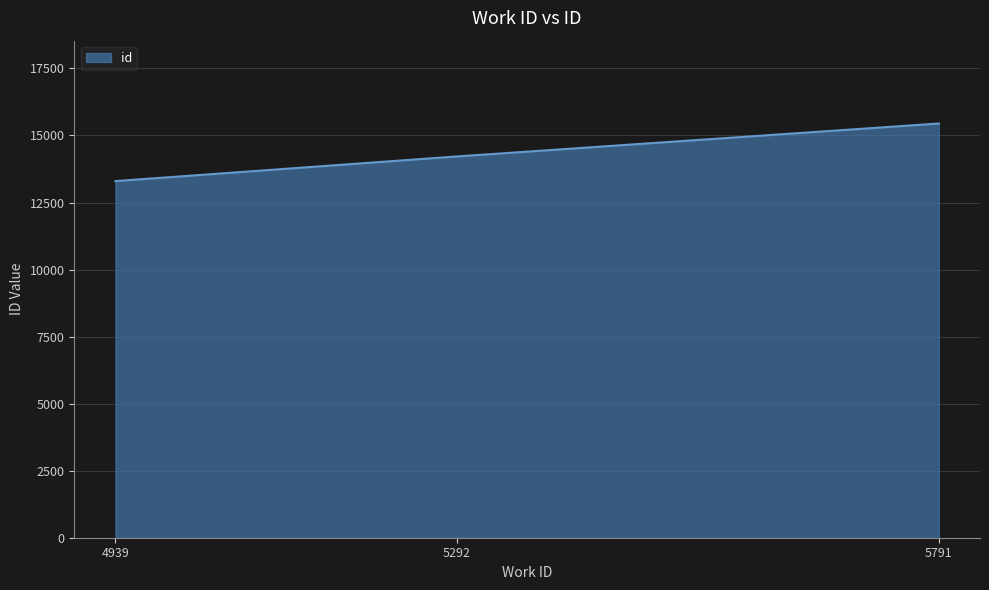

The chart shows a value of 15447 at 5791. True or false?

True